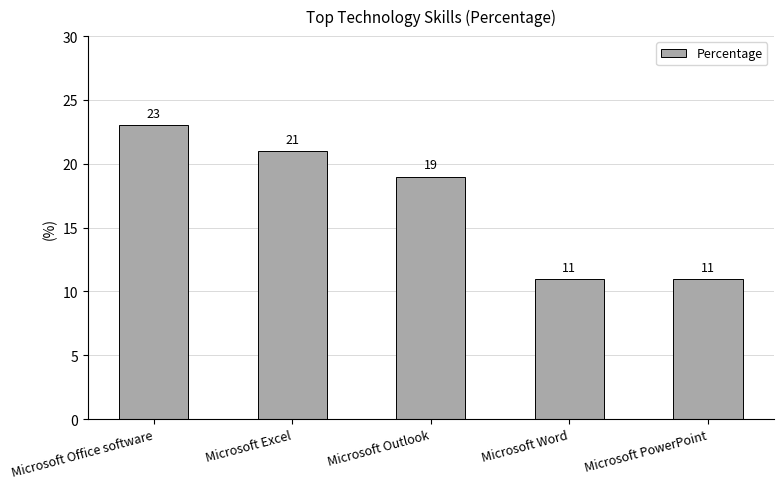

Read the value at Microsoft Office software, to the nearest 10.

20